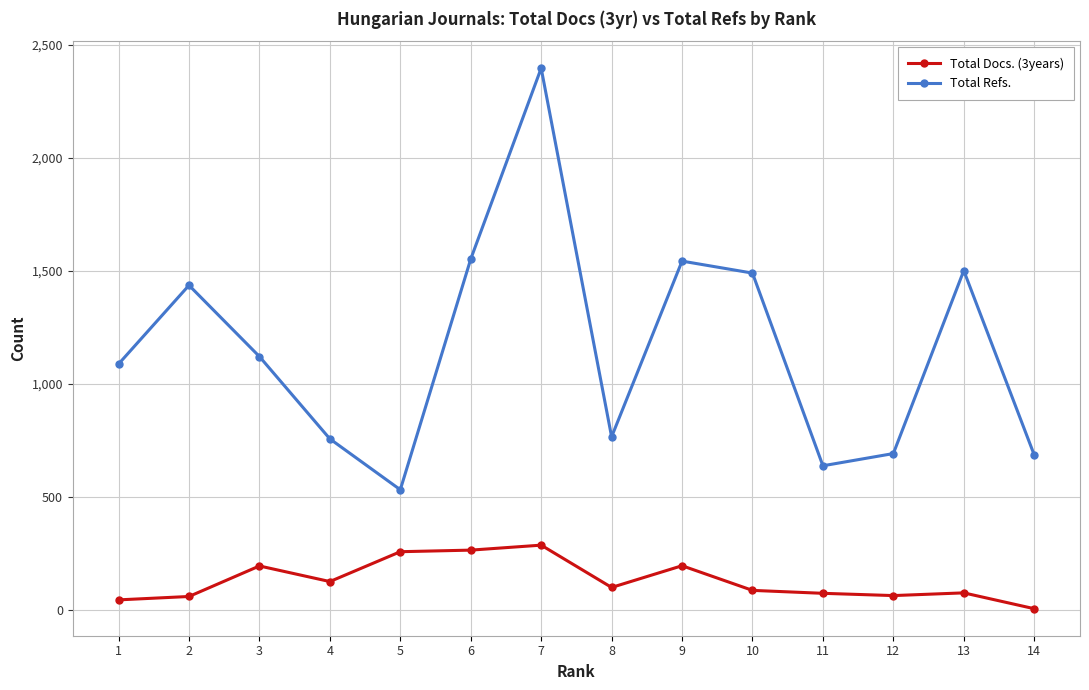

Rank the series by their maximum value, from lowest to highest.

Total Docs. (3years), Total Refs.